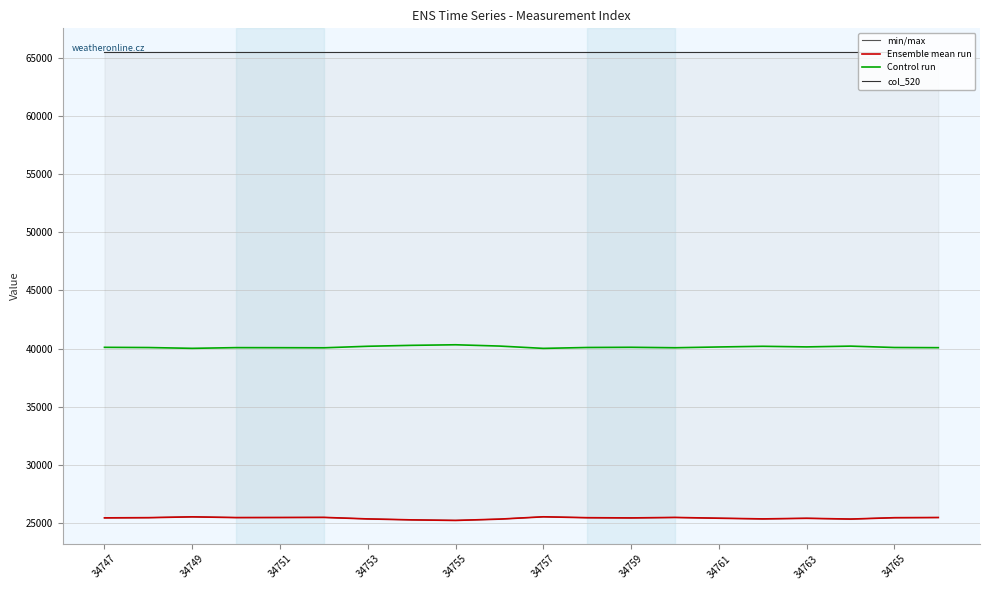

True or false: Control run has a value of 27797 at 34751.

False